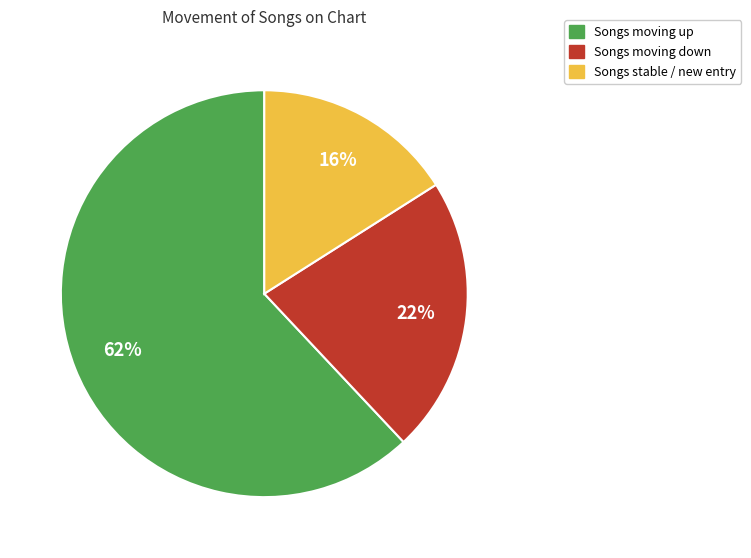

Is there a majority slice in this chart?

Yes